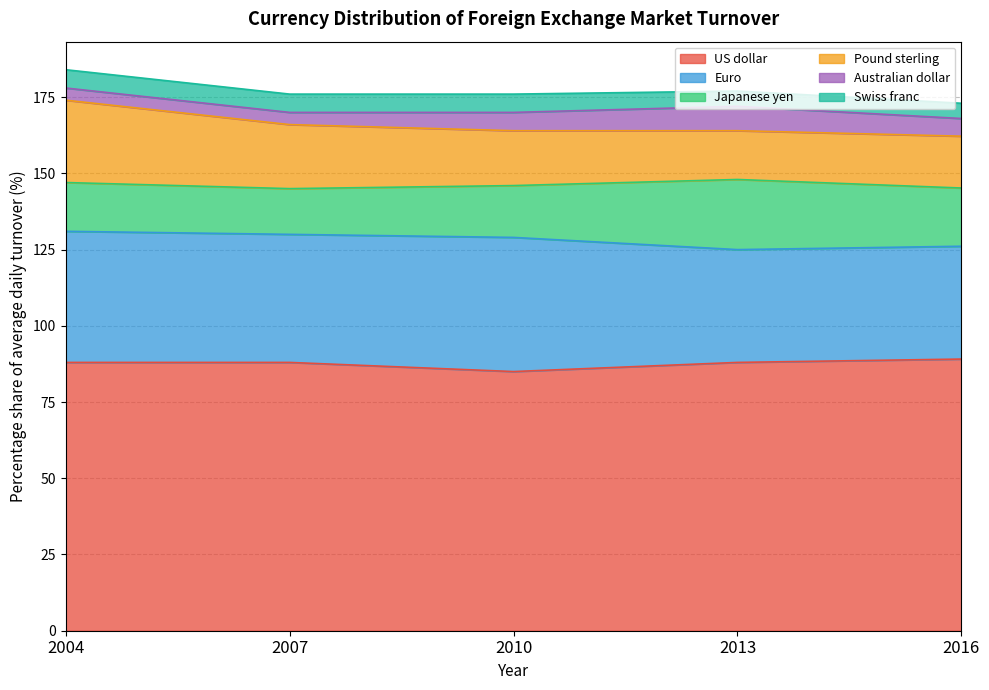

Reading left to right, what are all the values shown in this chart?

US dollar: 88.0	88.0	85.0	88.0	89.1
Euro: 43.0	42.0	44.0	37.0	37.0
Japanese yen: 16.0	15.0	17.0	23.0	19.1
Pound sterling: 27.0	21.0	18.0	16.0	17.0
Australian dollar: 4.0	4.0	6.0	8.0	5.8
Swiss franc: 6.0	6.0	6.0	5.0	5.0